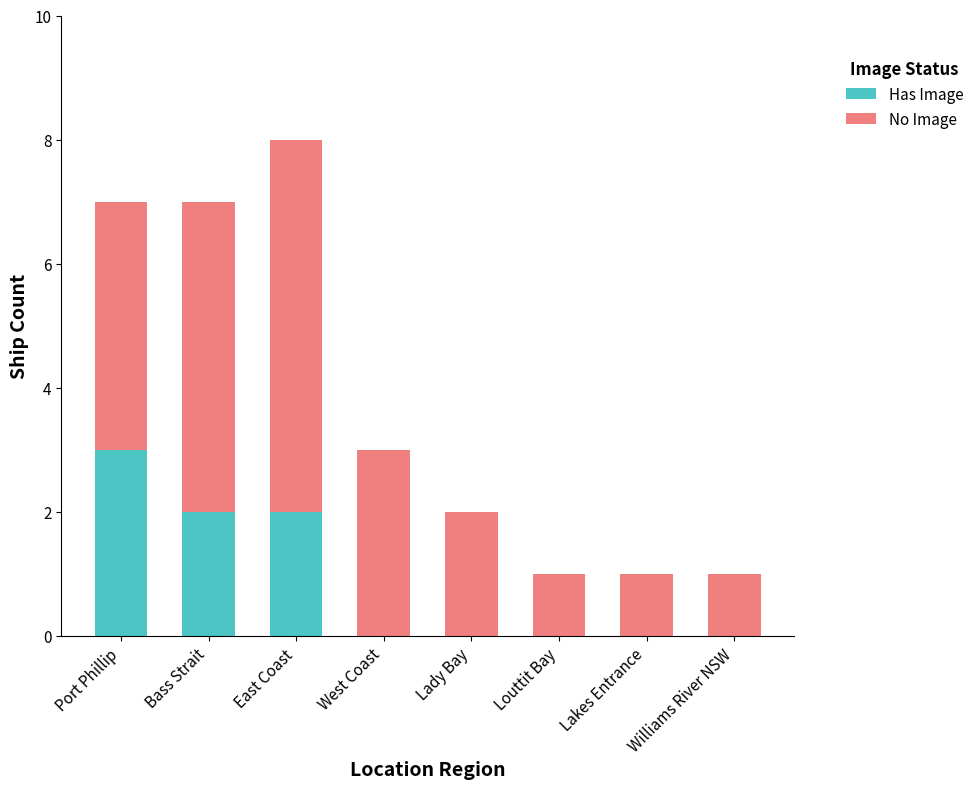

At which label does Has Image reach its peak?

Port Phillip